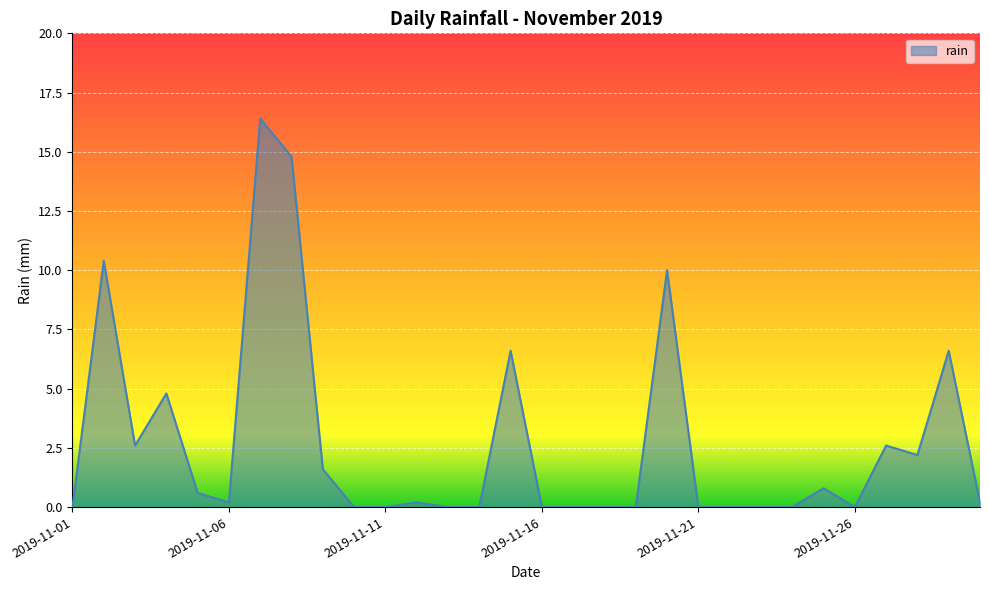

What is the maximum value shown in the chart?

16.4